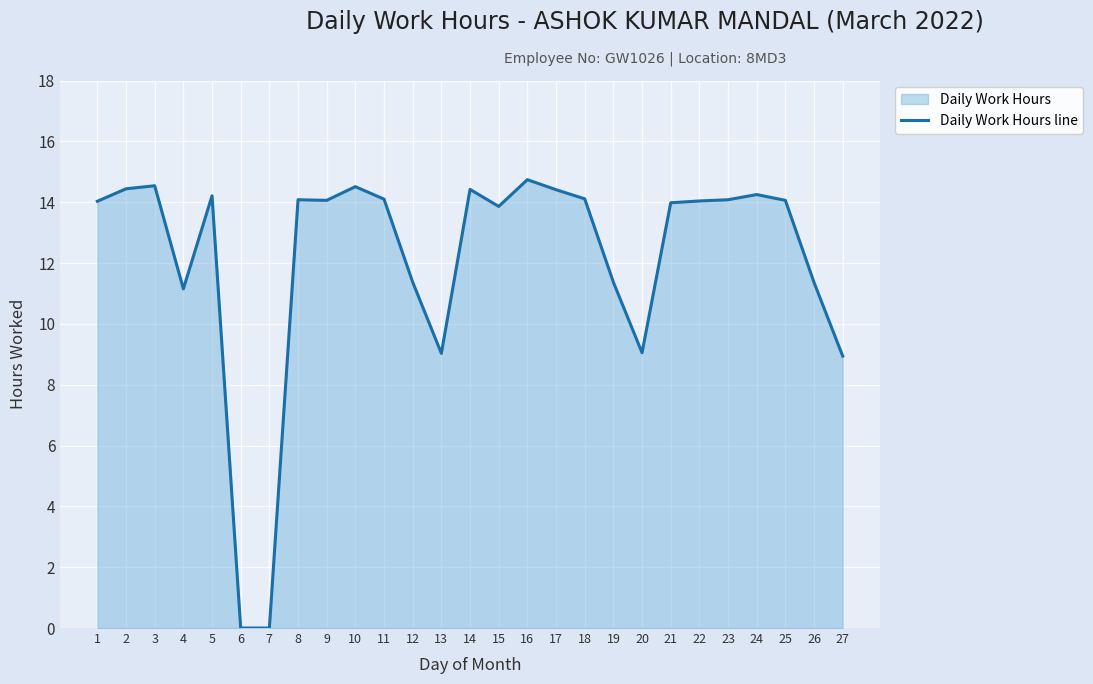

What is the difference between the second highest and second lowest values?

14.5